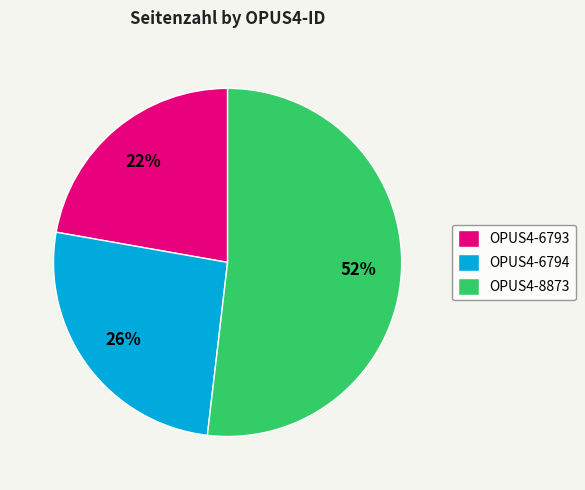

Rank the categories by value from lowest to highest.

OPUS4-6793, OPUS4-6794, OPUS4-8873